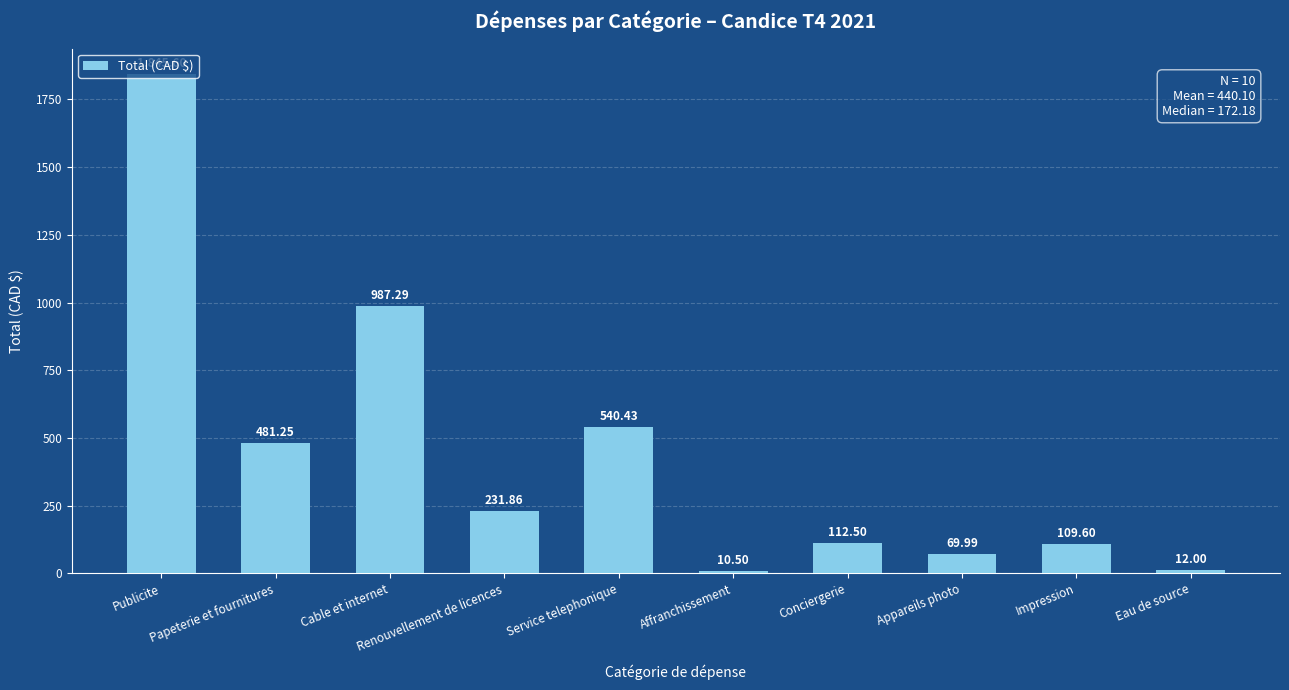

How many series are shown in this chart?

1